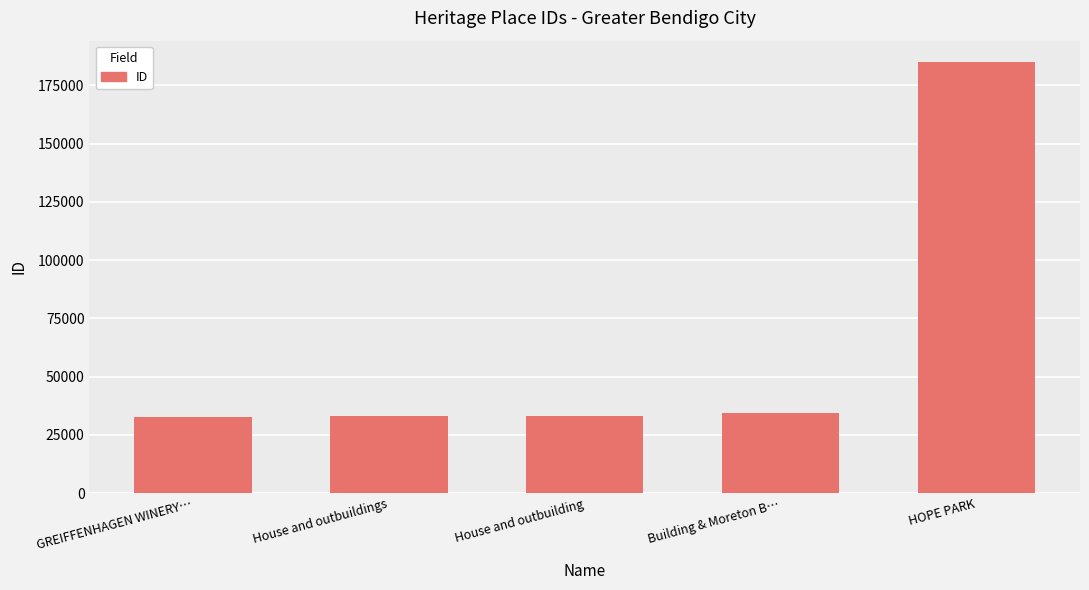

What is the difference between the values at HOPE PARK and House and outbuilding?

151867